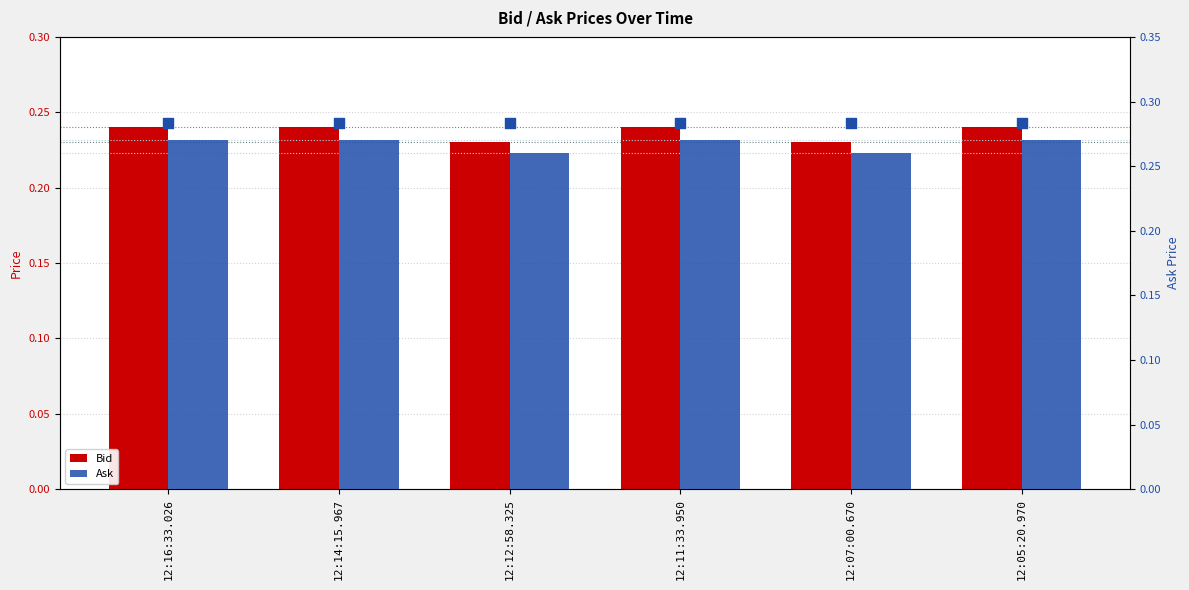

Which series has the largest Y range (max minus min)?

Ask